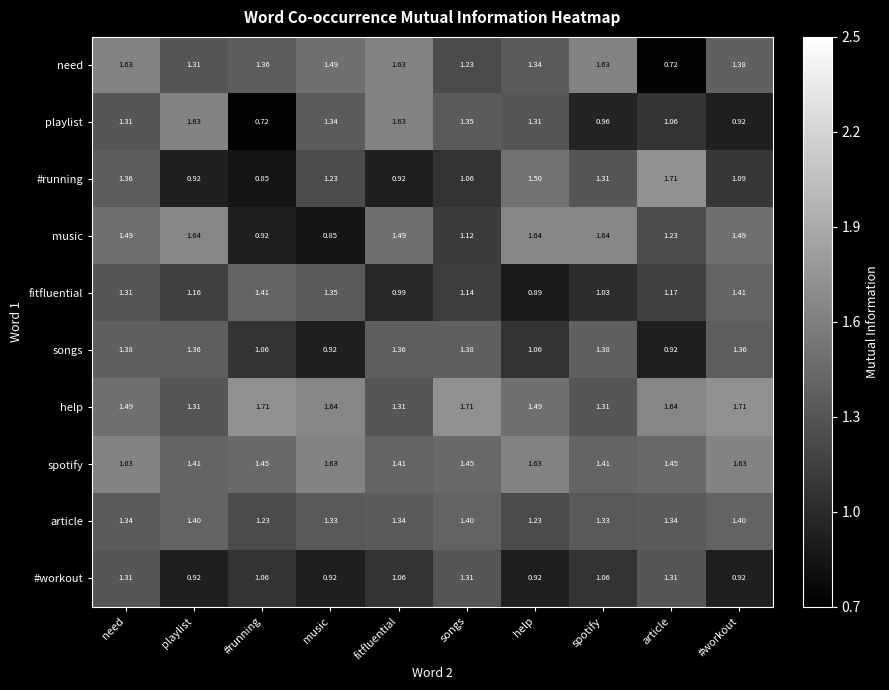

Which series changed the most between #running and help?

music